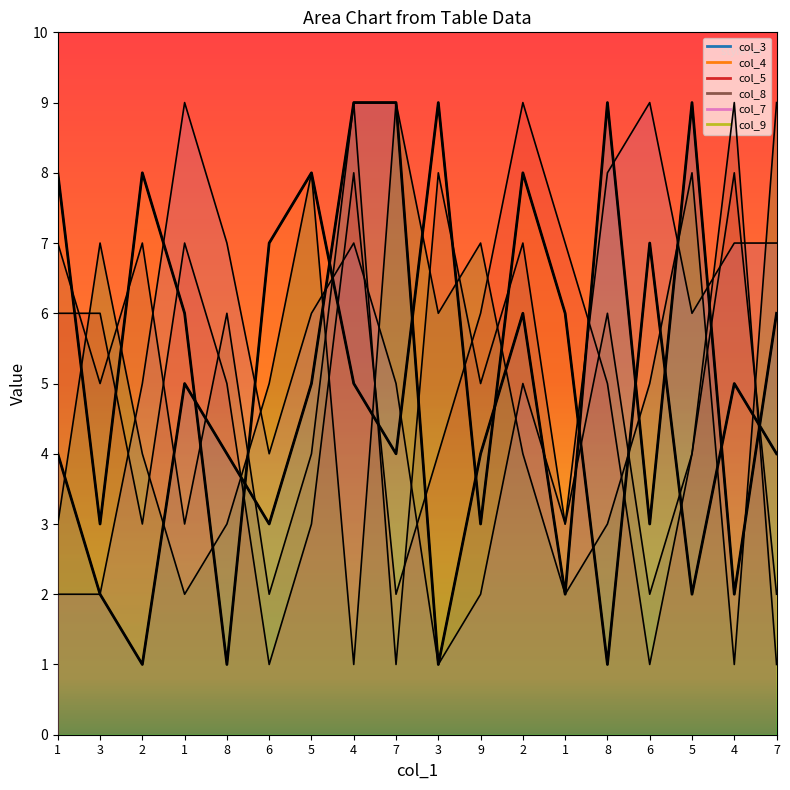

In col_4, how many points are higher than both neighbors (excluding endpoints)?

6